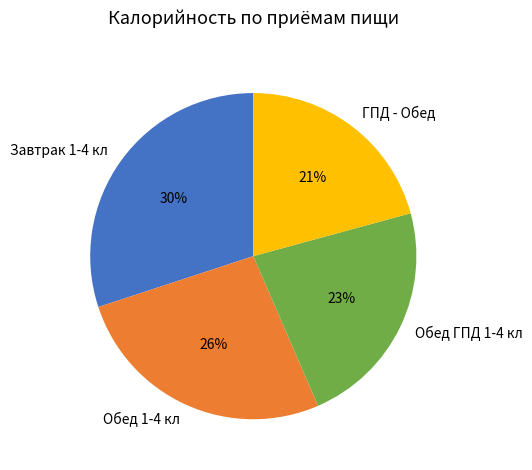

How many slices are in this pie chart?

4